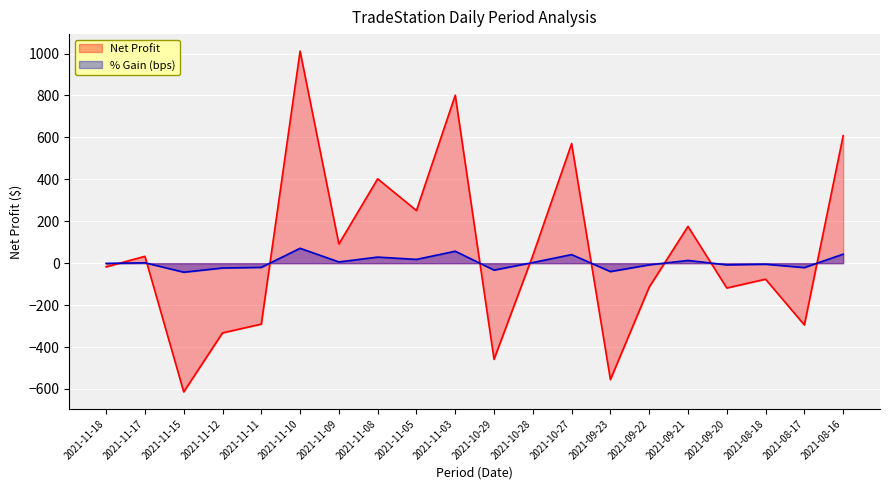

At how many categories does at least one series exceed -107?

20